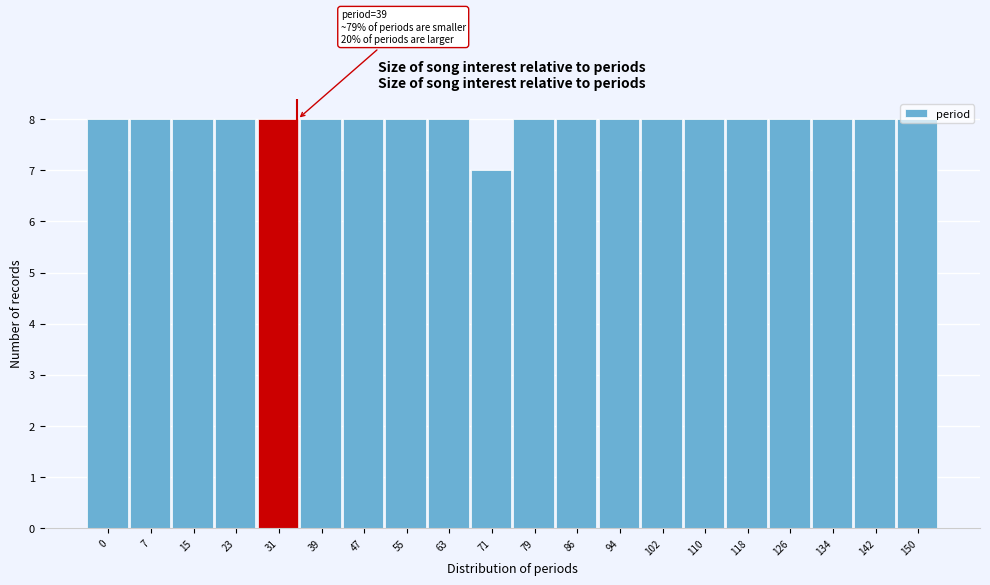

What is the value of the 5th bar from the left?

8